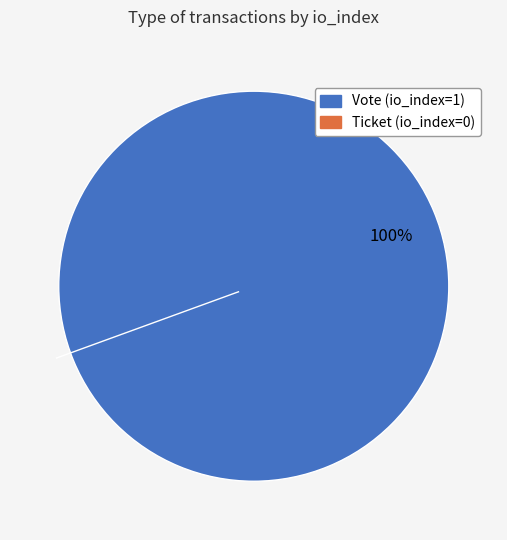

Which slice is the smallest?

Ticket (io_index=0)